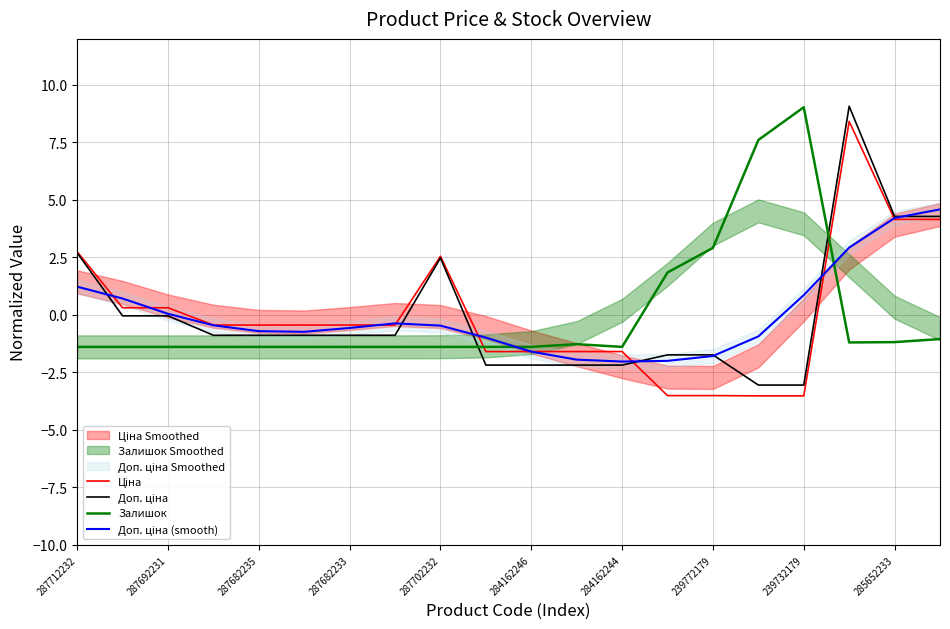

How many lines are shown in the chart?

4